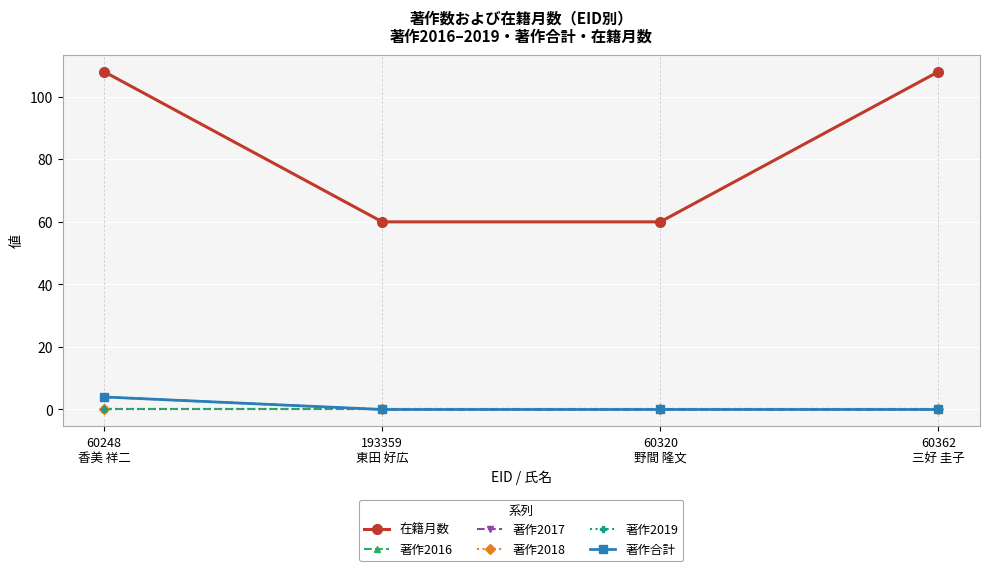

Reading left to right, list all the values displayed in this chart.

在籍月数: 108	60	60	108
著作2016: 0	0	0	0
著作2017: 4	0	0	0
著作2018: 0	0	0	0
著作2019: 0	0	0	0
著作合計: 4	0	0	0